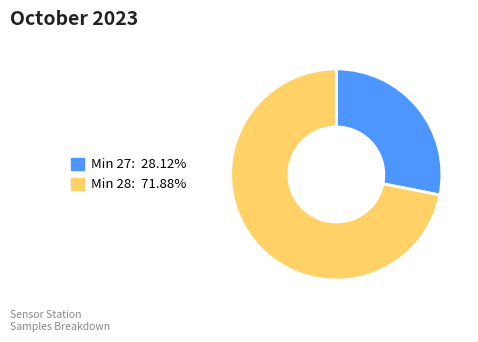

Count the number of slices in the pie.

2